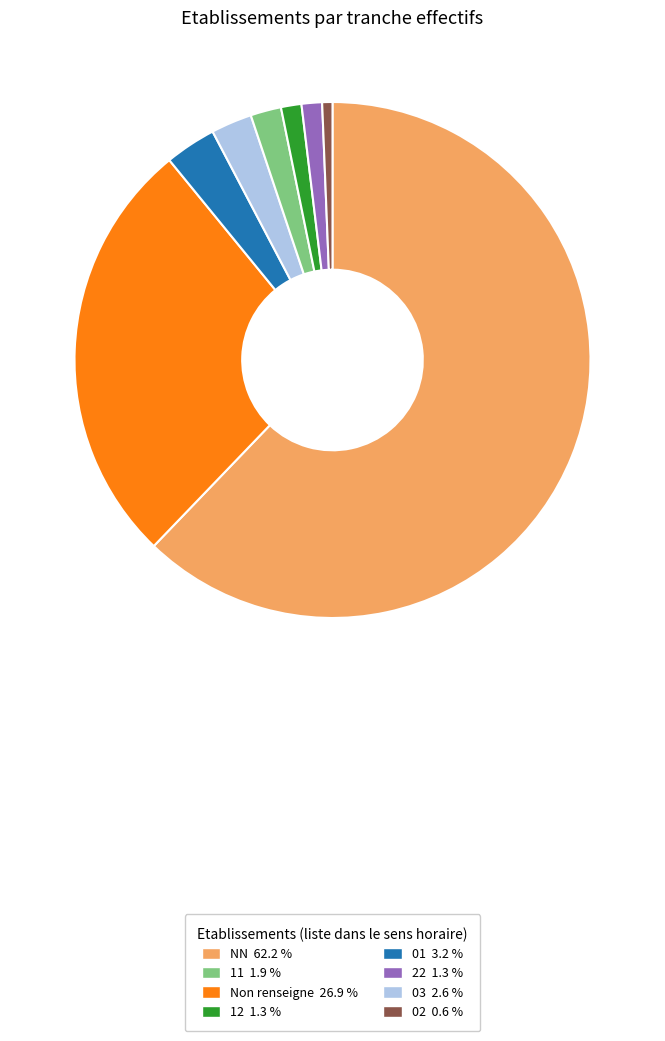

How many slices are in this pie chart?

8